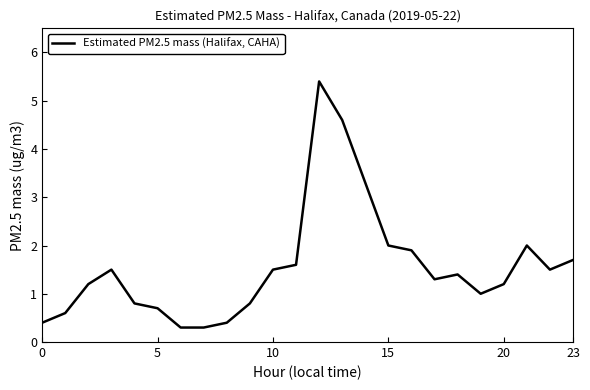

What is the maximum value shown in the chart?

5.4